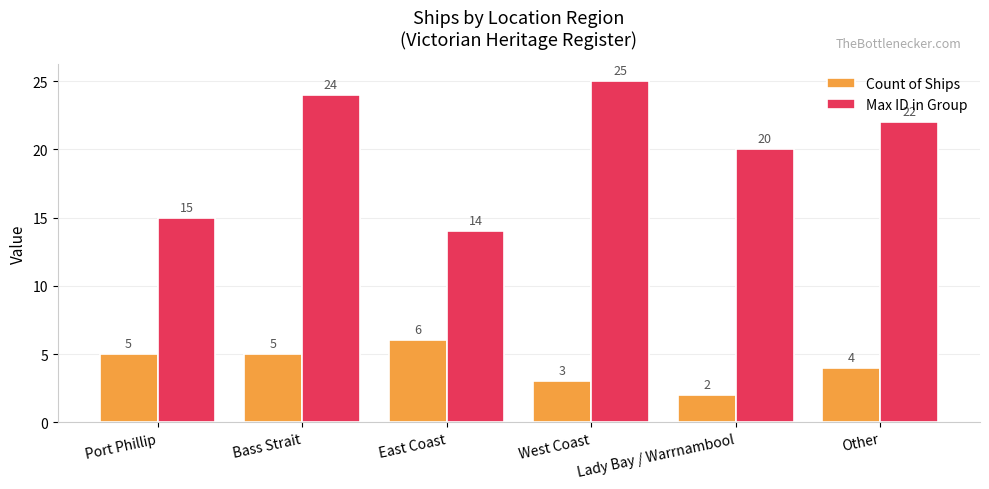

How many bars are there in total?

12